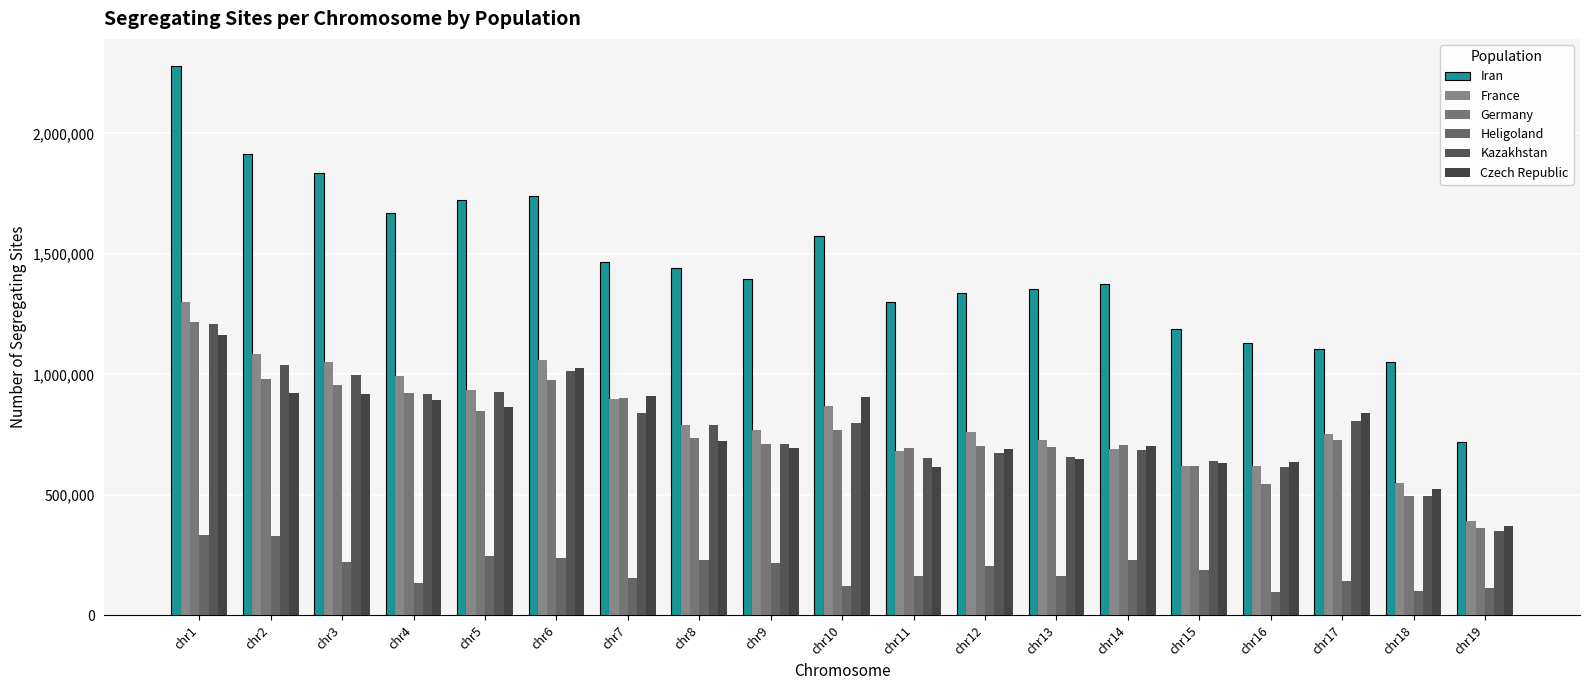

What is the total value across all series at chr6?

6056670